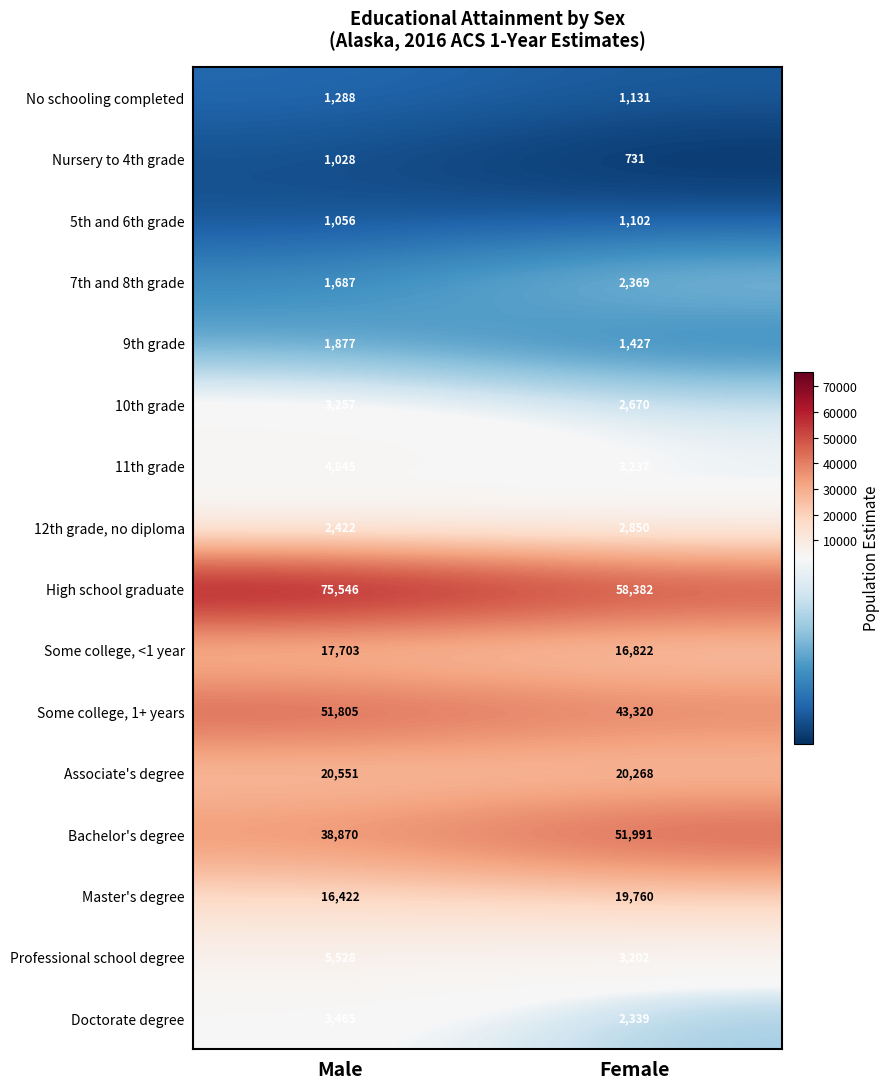

What is the sum of all Bachelor's degree values?

90861